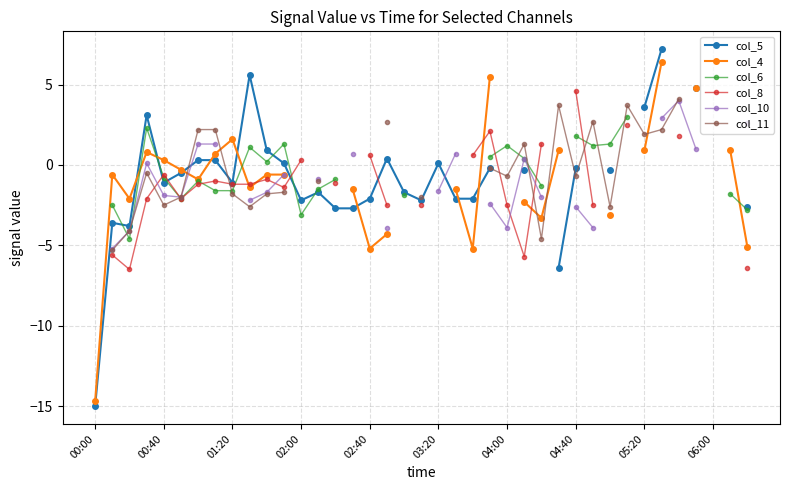

What is the smallest value displayed?

-15.0